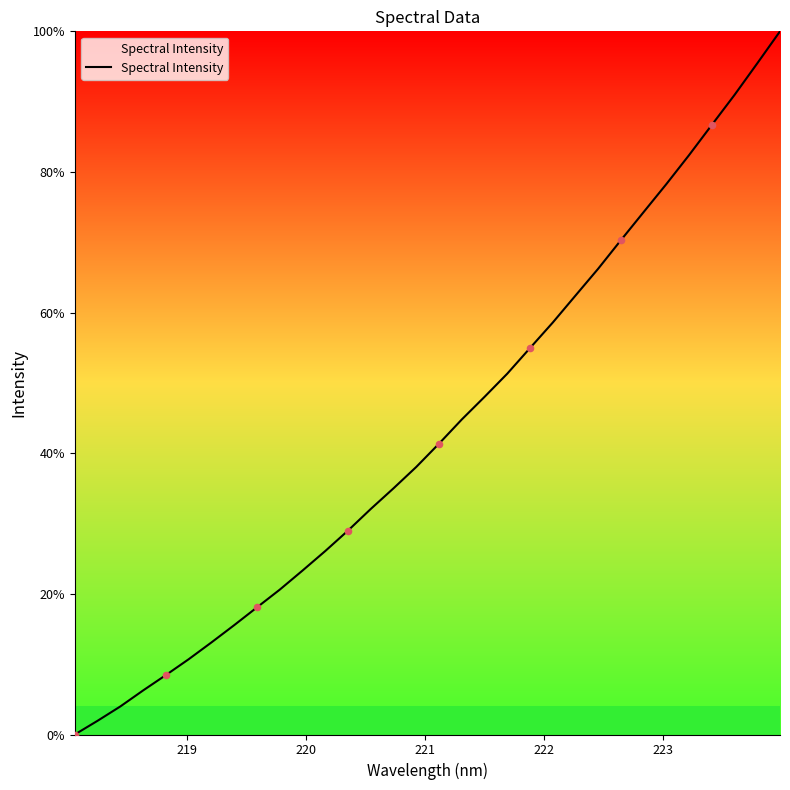

What is the difference between the maximum and minimum values?

100.0